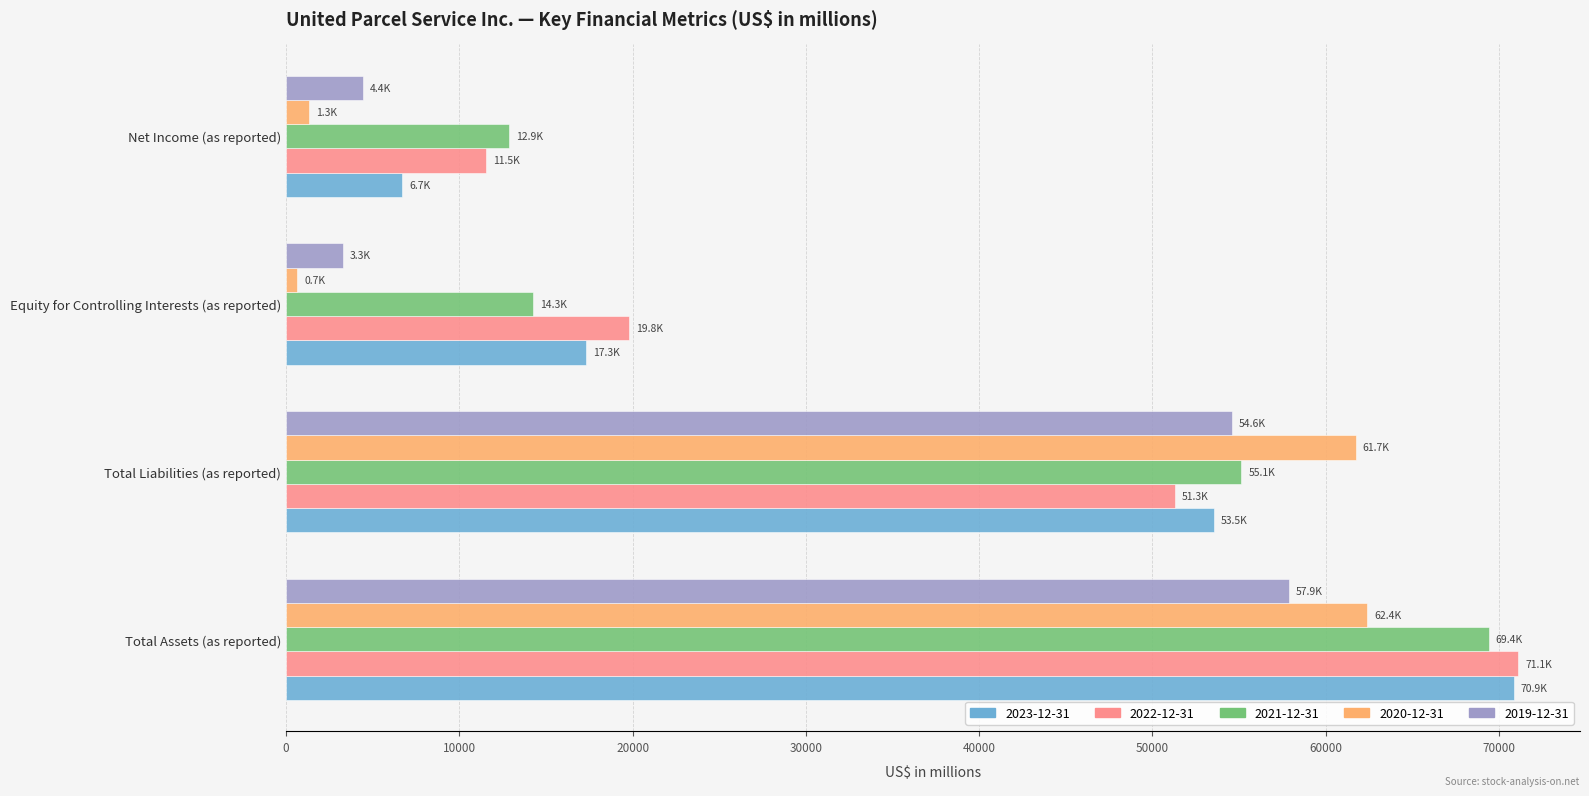

Is the value of 2023-12-31 at Total Liabilities (as reported) greater than the value of 2020-12-31 at Equity for Controlling Interests (as reported)?

Yes